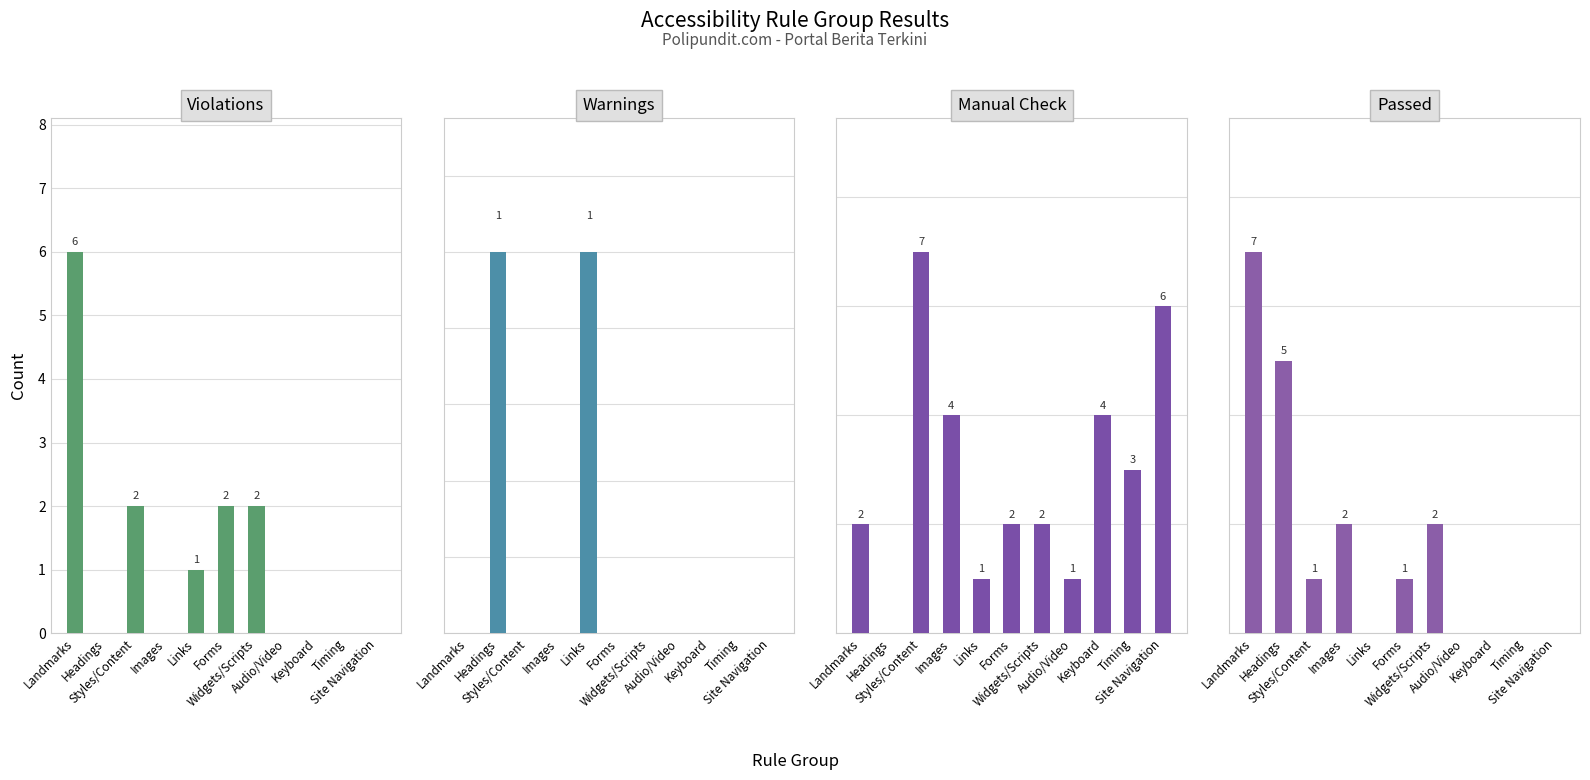

What is the value of the Manual Check bar at the 9th from the left?

4